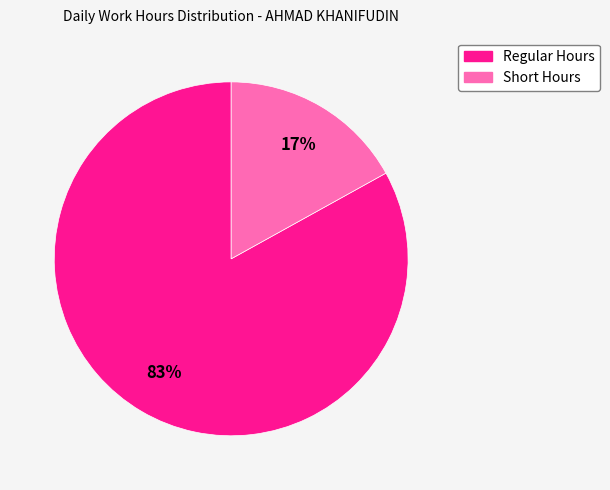

Is there any slice that represents more than half of the pie?

Yes